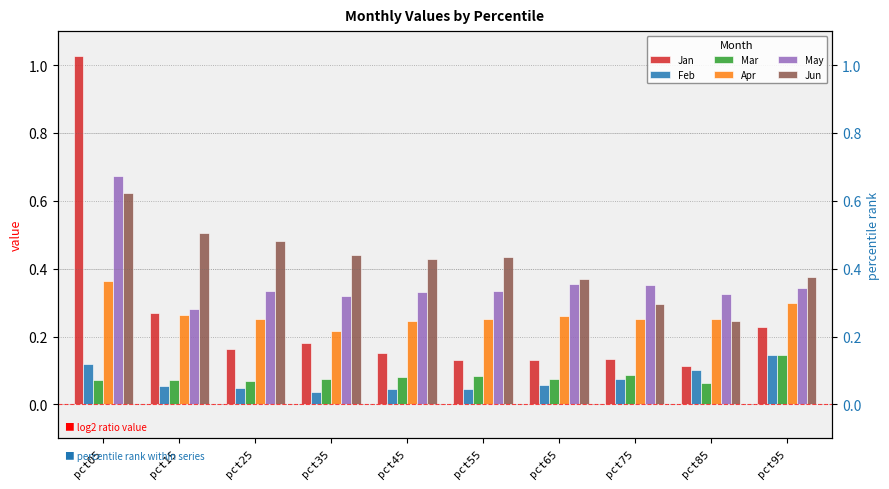

Does the chart contain stacked bars?

No